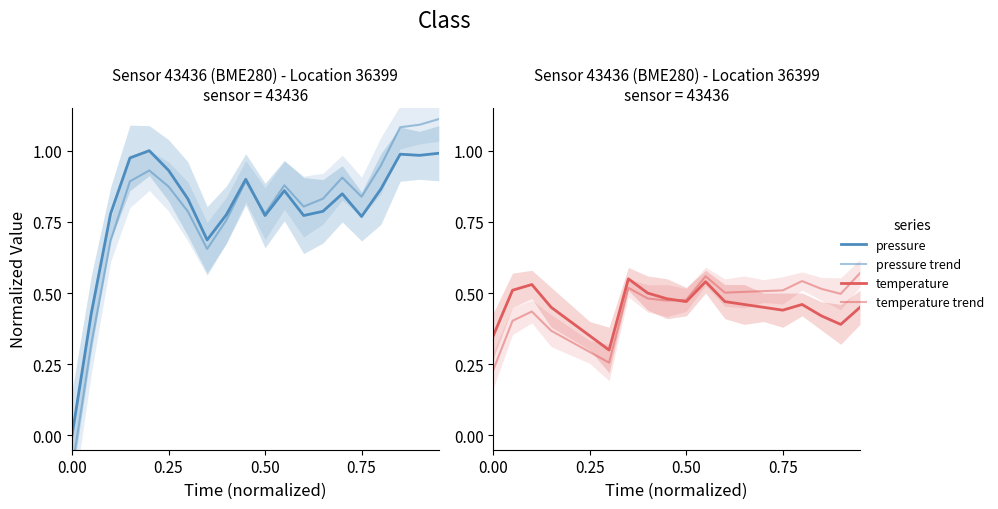

What is the sum of the pressure trend values at 0.75 and 0.25?

1.7